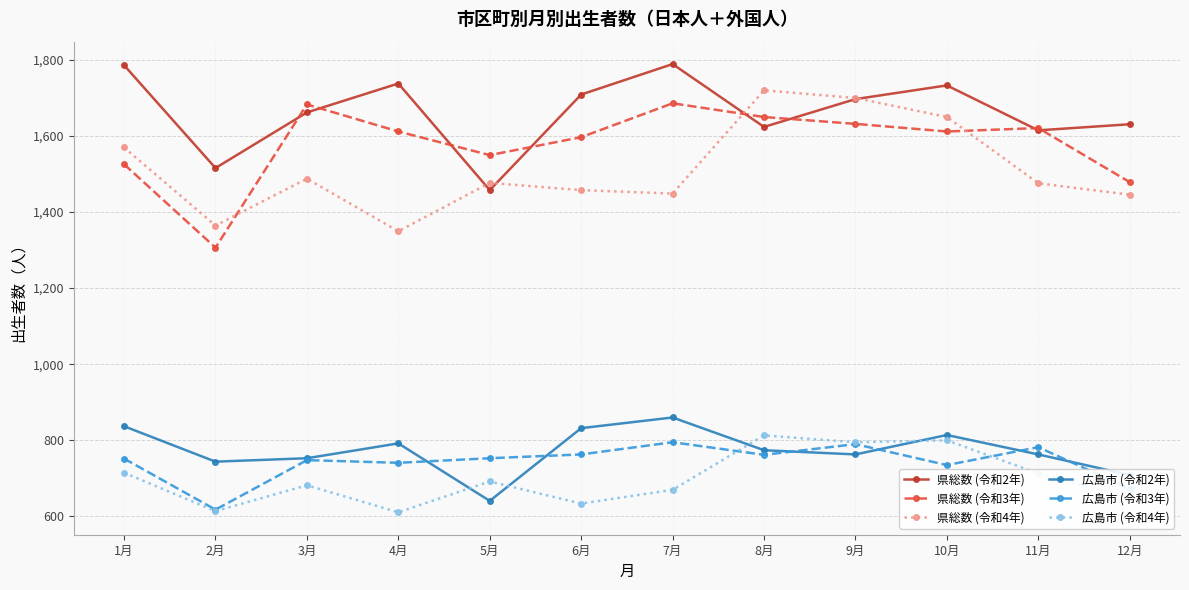

In 県総数 (令和4年), how many points are lower than both neighbors (excluding endpoints)?

3